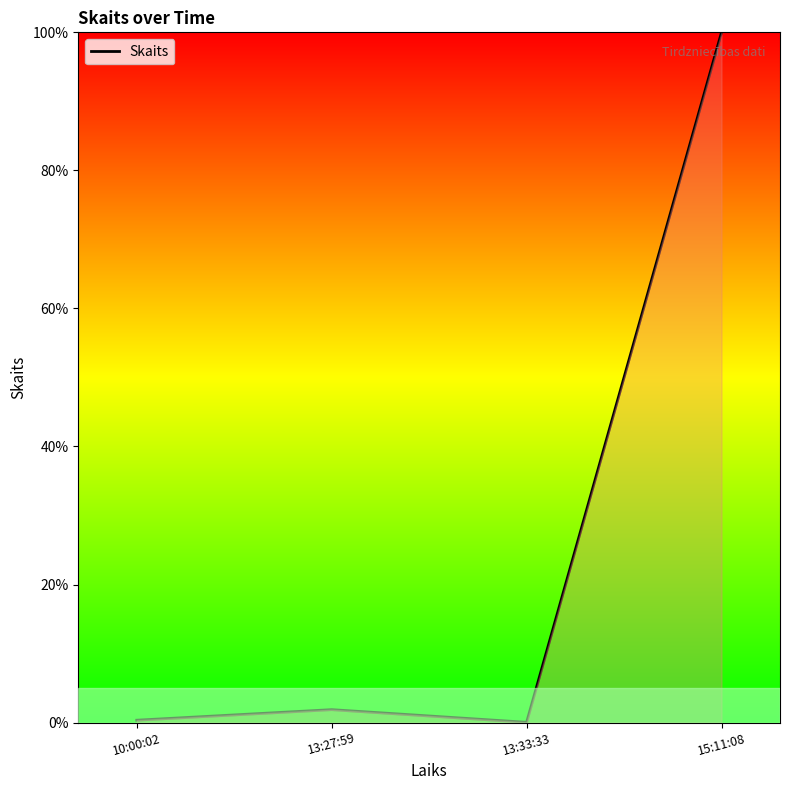

Which has a higher value, 15:11:08 or 13:27:59?

15:11:08